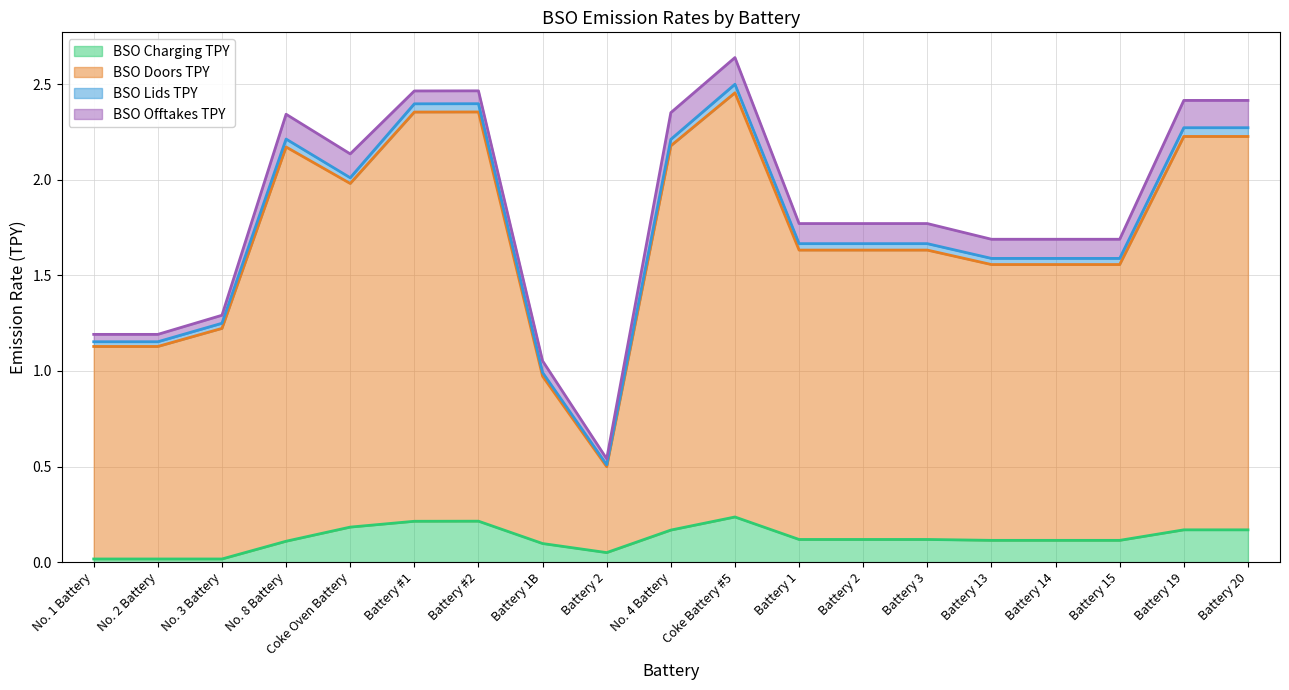

What is the difference between the BSO Charging TPY values at Coke Battery #5 and Battery 19?

0.1